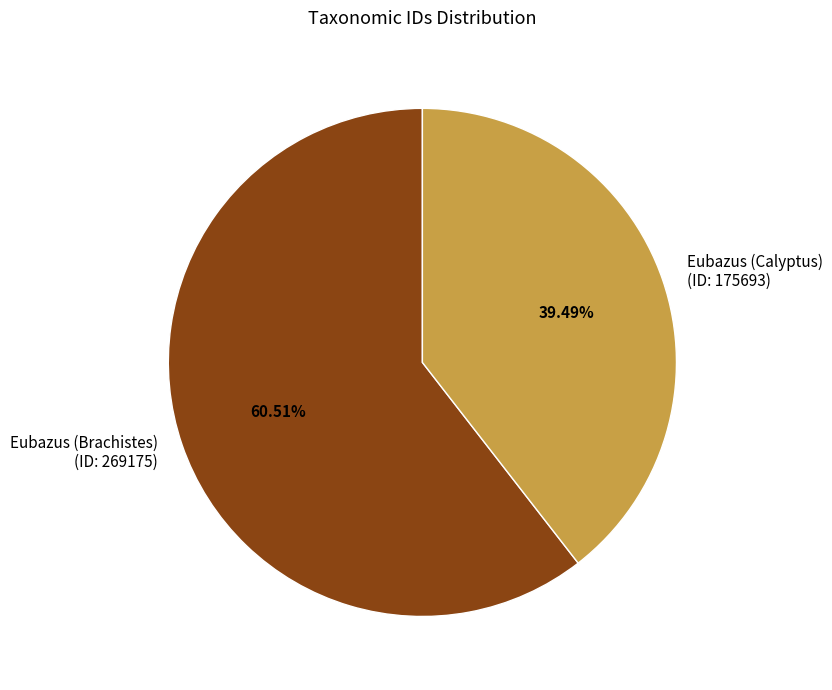

Count the number of slices in the pie.

2